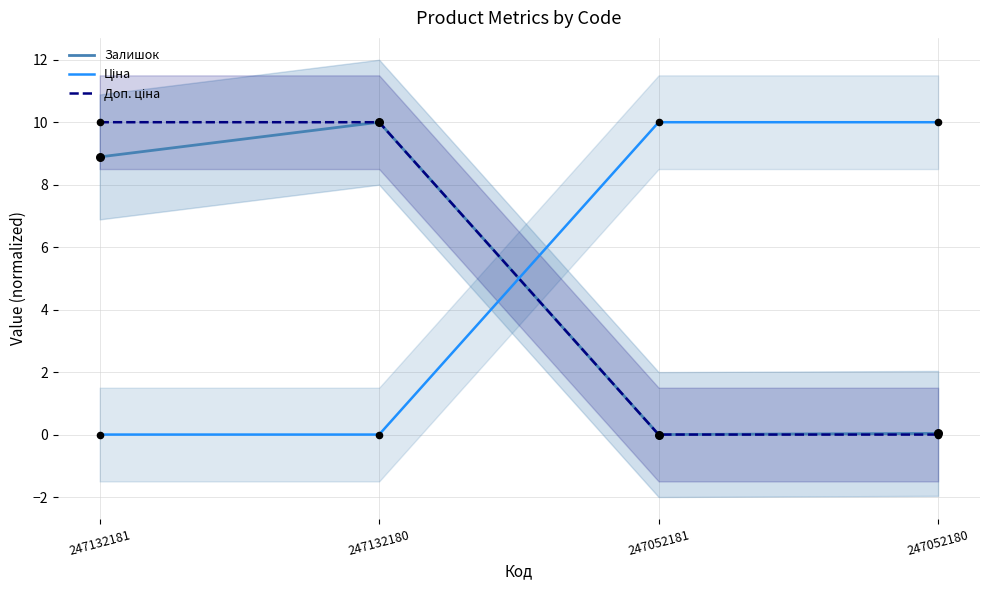

Which series reaches the maximum Y coordinate?

Залишок